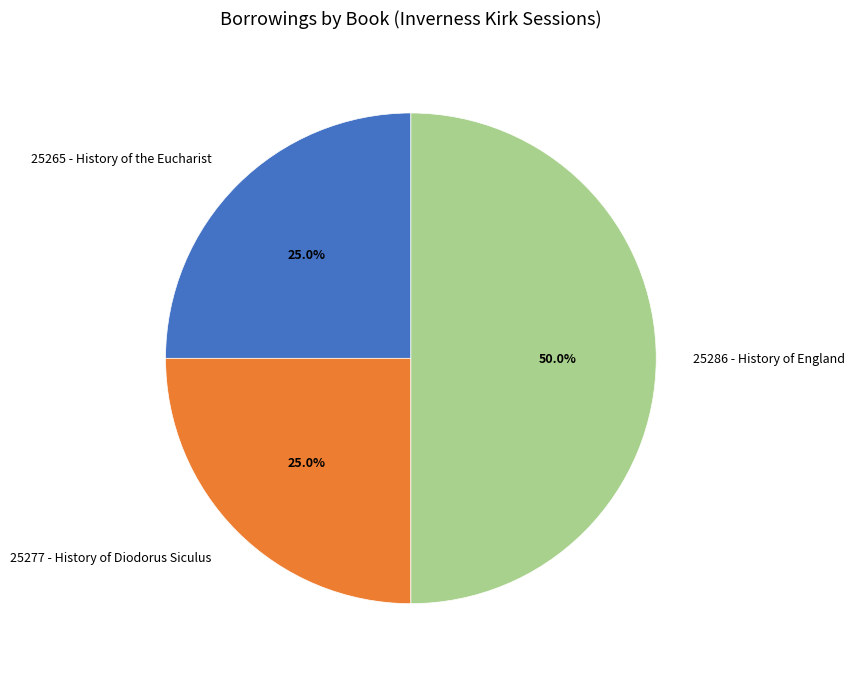

How many segments does this pie chart have?

3